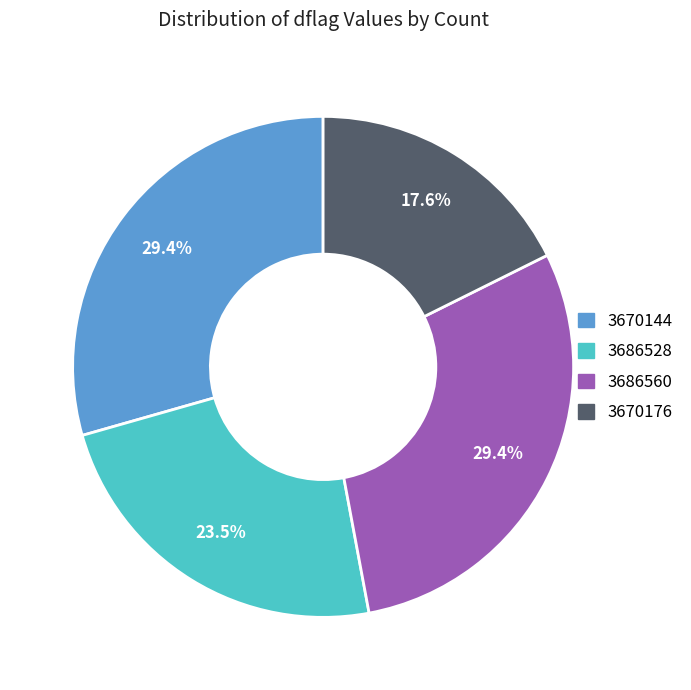

How many segments does this pie chart have?

4